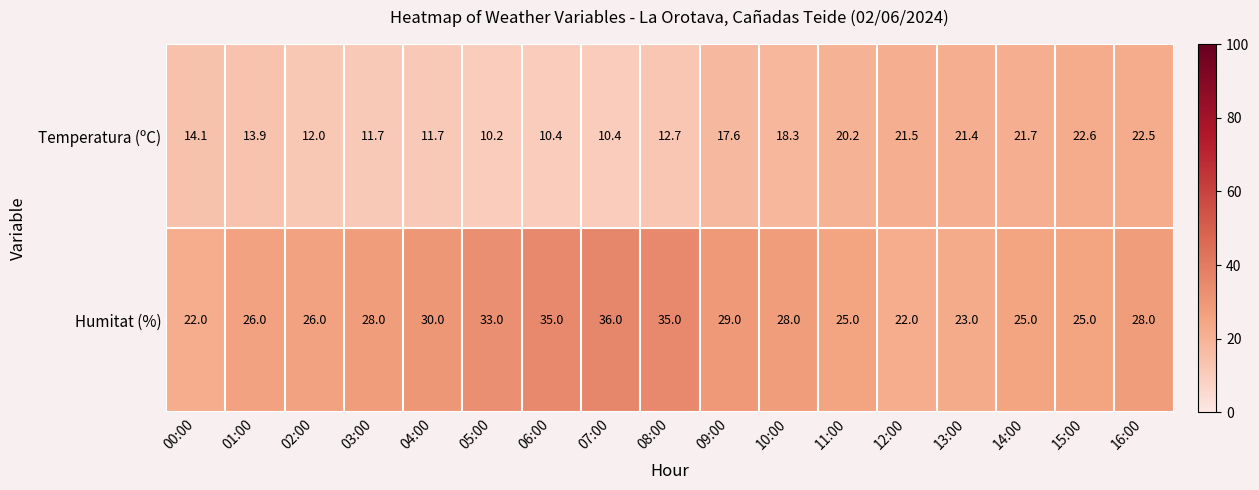

What is the smallest value displayed?

10.2